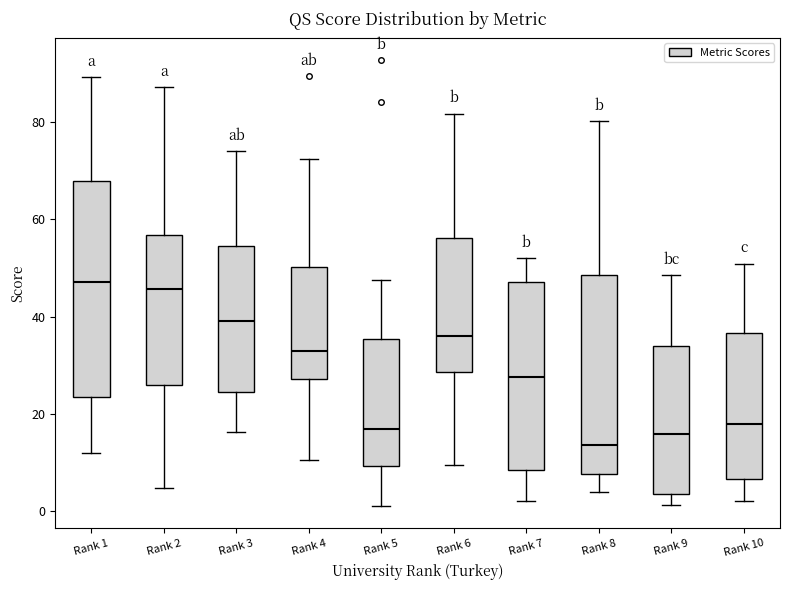

Reading left to right, read every box against the y-axis: the position of its median line, the range the box covers, and the ends of its whiskers. The values are not printed on the chart, so give them approximately, as read against the axis.

Rank 1: median 48, box 24 to 68, whiskers 12 to 90
Rank 2: median 46, box 26 to 56, whiskers 4 to 88
Rank 3: median 40, box 24 to 54, whiskers 16 to 74
Rank 4: median 32, box 28 to 50, whiskers 10 to 72
Rank 5: median 16, box 10 to 36, whiskers 2 to 48
Rank 6: median 36, box 28 to 56, whiskers 10 to 82
Rank 7: median 28, box 8 to 48, whiskers 2 to 52
Rank 8: median 14, box 8 to 48, whiskers 4 to 80
Rank 9: median 16, box 4 to 34, whiskers 2 to 48
Rank 10: median 18, box 6 to 36, whiskers 2 to 50